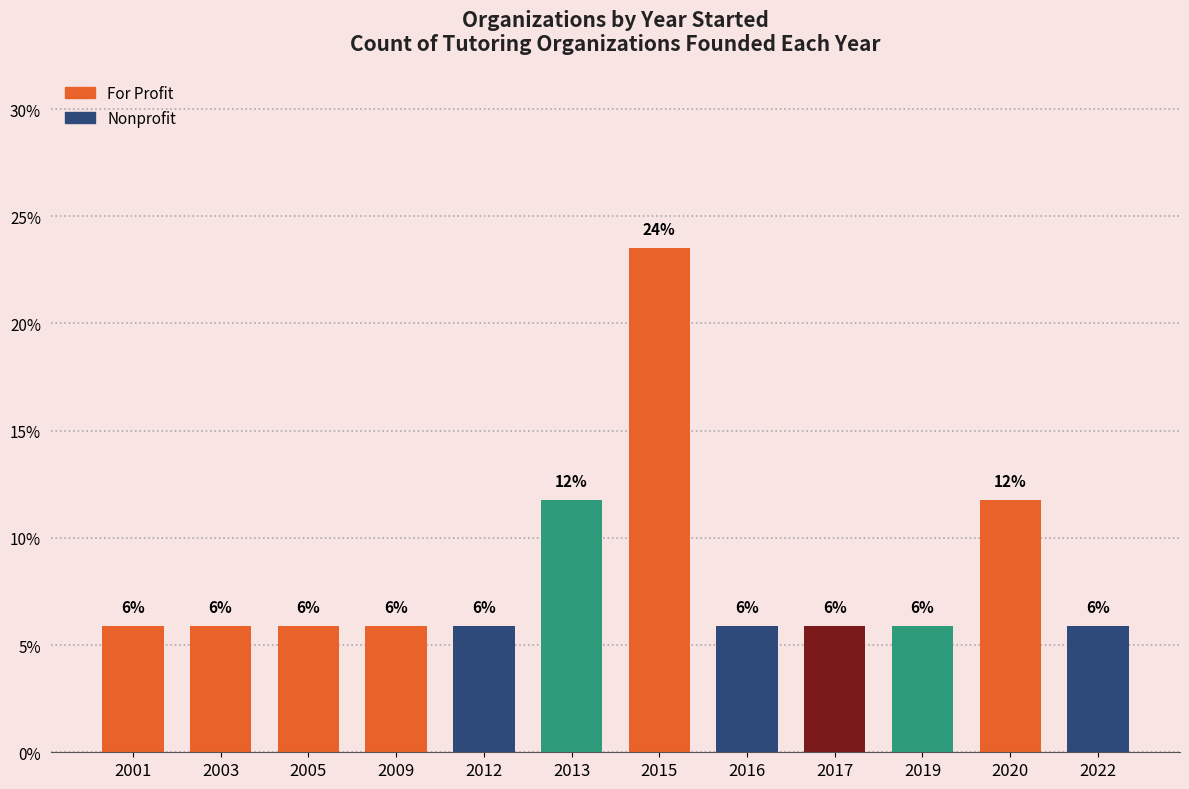

What is the difference between the maximum and minimum values?

17.6